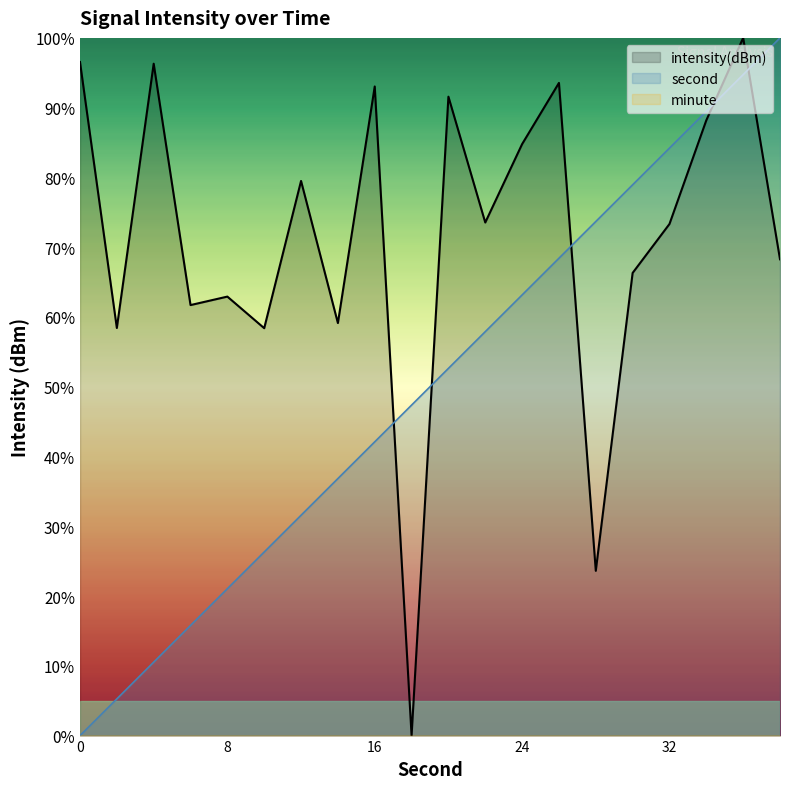

Which series has the widest spread of values?

second